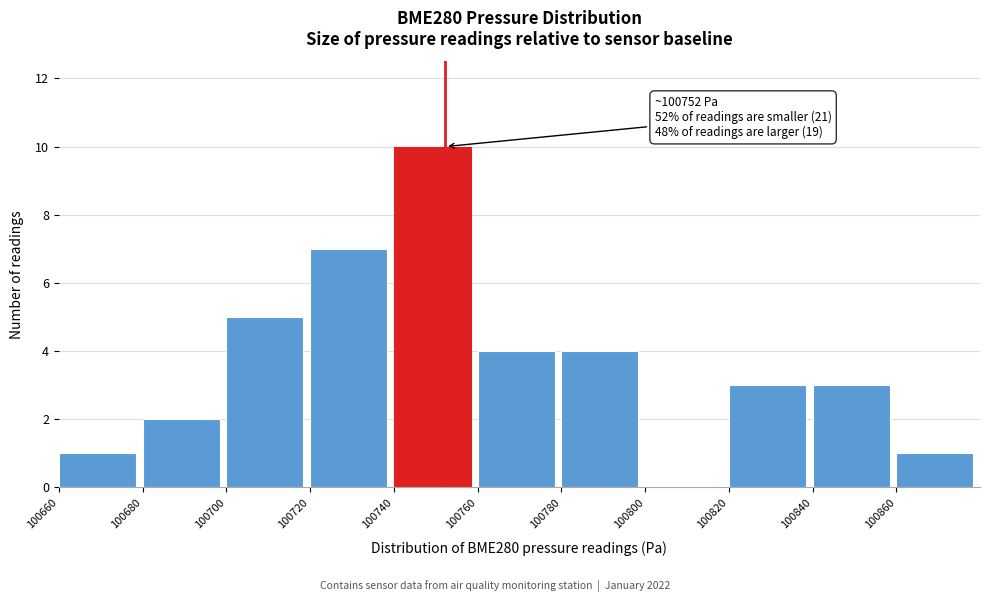

Which range on the x-axis has the tallest bar?

100740 to 100760